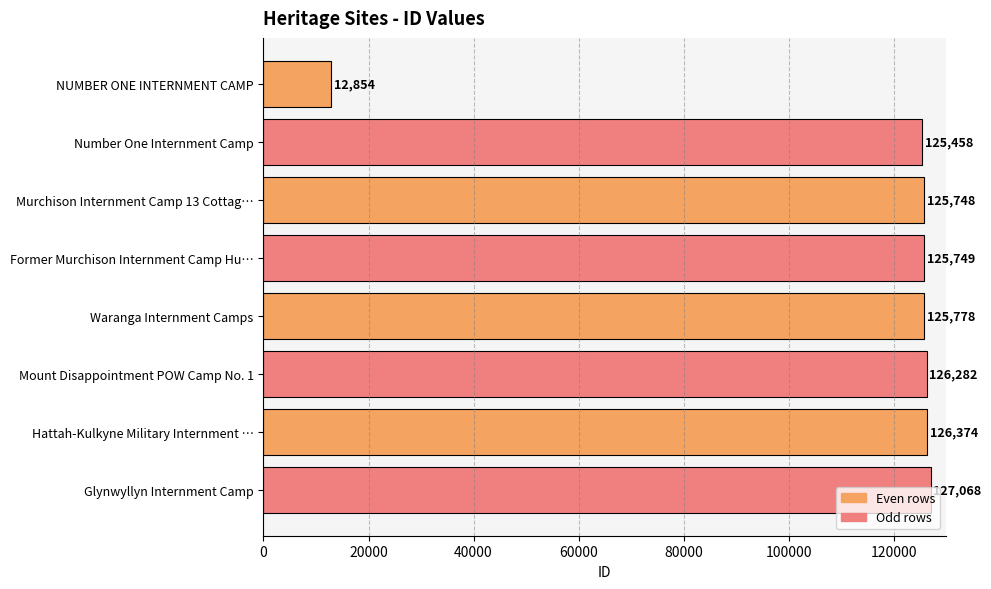

What is the sum of the values at Glynwyllyn Internment Camp and Murchison Internment Camp 13 Cottag…?

252816